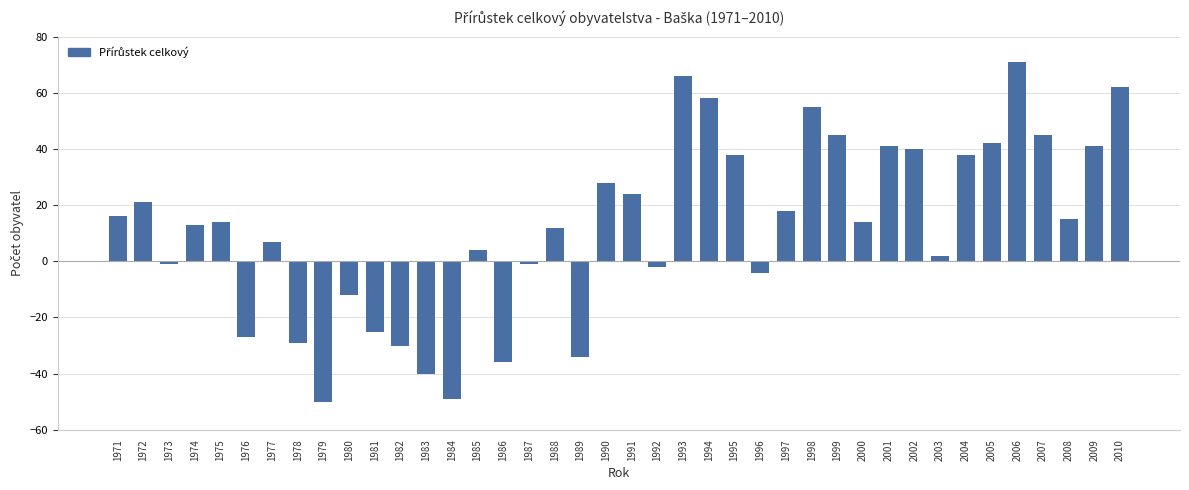

How many data points does each series have?

40